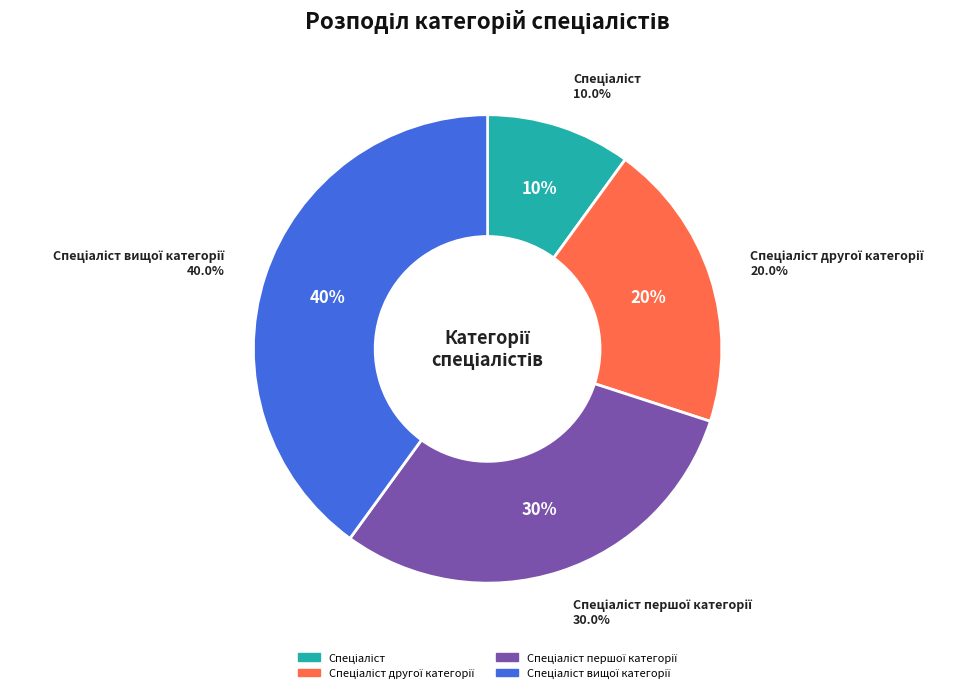

To the nearest percent, what percentage of the pie is Спеціаліст другої категорії?

20%